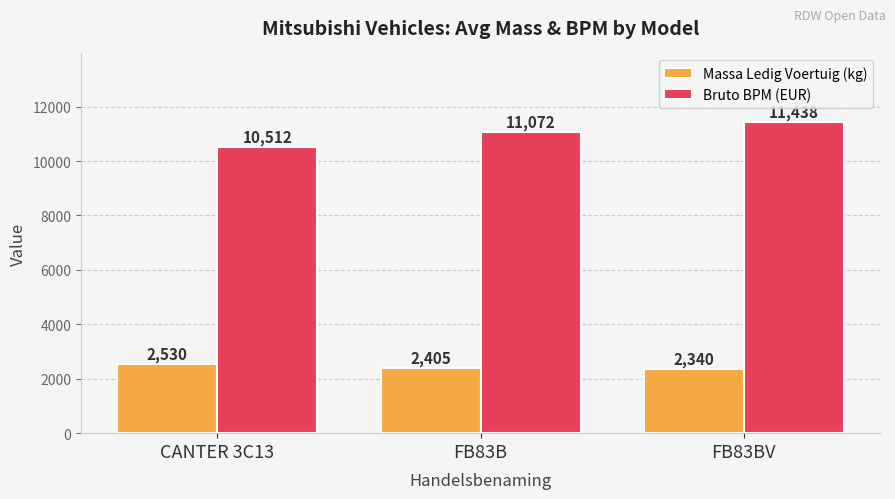

Between FB83B and FB83BV, which series saw the biggest shift?

Bruto BPM (EUR)